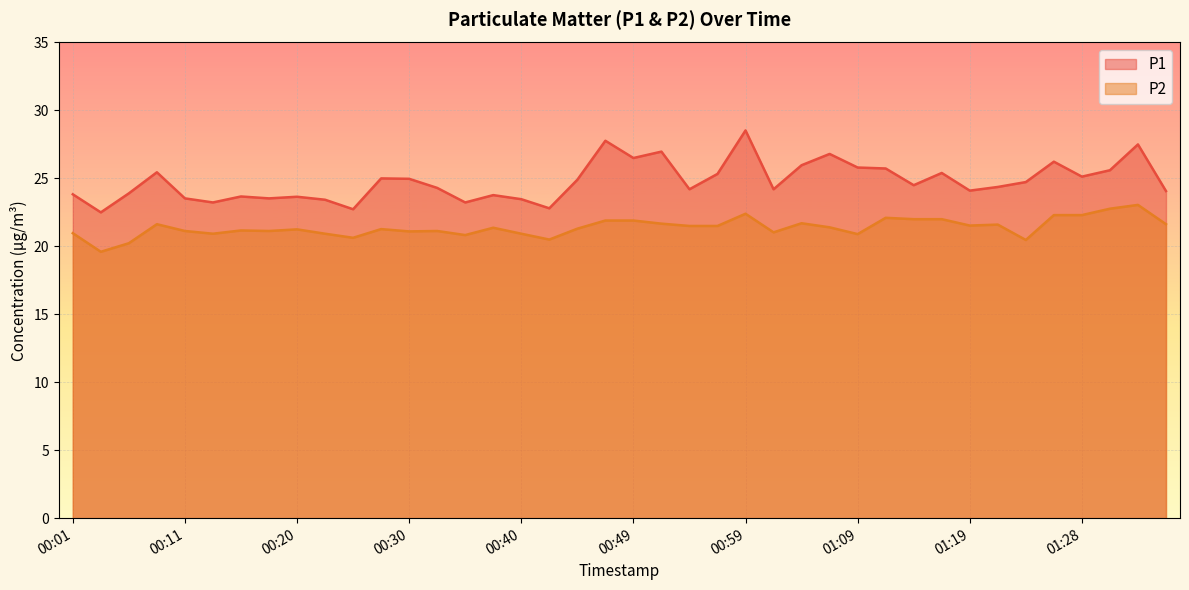

List the labels in order of P1 value, smallest first.

00:03, 00:25, 00:42, 00:13, 00:35, 00:23, 00:40, 00:11, 00:18, 00:20, 00:15, 00:37, 00:01, 00:06, 01:36, 01:19, 00:54, 01:02, 00:32, 01:21, 01:14, 01:23, 00:45, 00:30, 00:28, 01:28, 00:57, 01:16, 00:08, 01:31, 01:11, 01:09, 01:04, 01:26, 00:49, 01:06, 00:52, 01:33, 00:47, 00:59